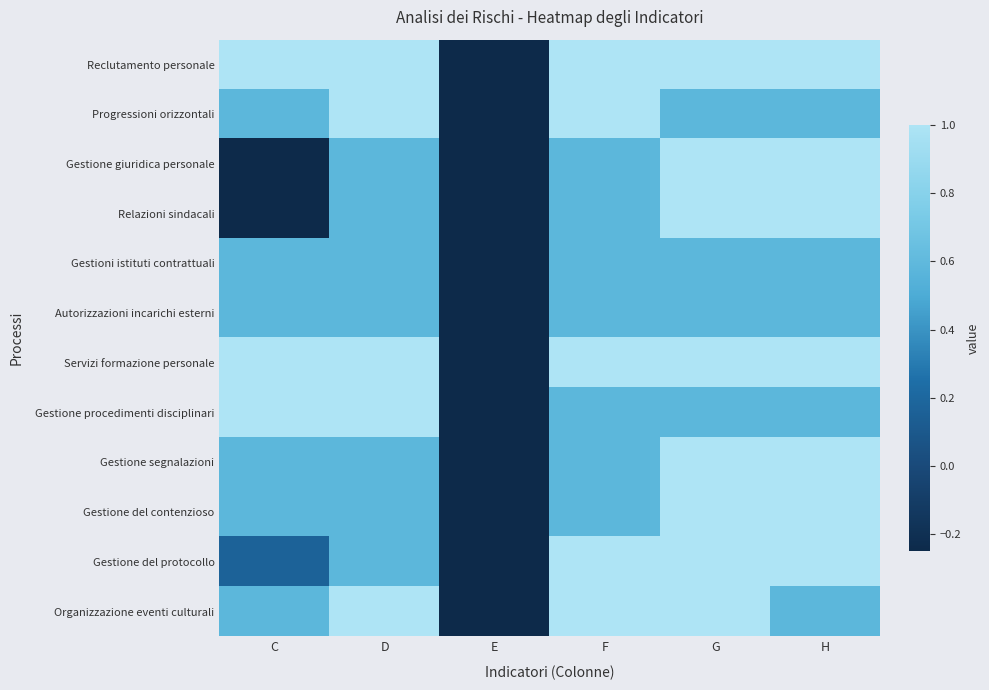

Reading left to right, what are all the values shown in this chart?

Reclutamento personale: C=1.0	D=1.0	E=-0.2	F=1.0	G=1.0	H=1.0
Progressioni orizzontali: C=0.6	D=1.0	E=-0.2	F=1.0	G=0.6	H=0.6
Gestione giuridica personale: C=-0.2	D=0.6	E=-0.2	F=0.6	G=1.0	H=1.0
Relazioni sindacali: C=-0.2	D=0.6	E=-0.2	F=0.6	G=1.0	H=1.0
Gestioni istituti contrattuali: C=0.6	D=0.6	E=-0.2	F=0.6	G=0.6	H=0.6
Autorizzazioni incarichi esterni: C=0.6	D=0.6	E=-0.2	F=0.6	G=0.6	H=0.6
Servizi formazione personale: C=1.0	D=1.0	E=-0.2	F=1.0	G=1.0	H=1.0
Gestione procedimenti disciplinari: C=1.0	D=1.0	E=-0.2	F=0.6	G=0.6	H=0.6
Gestione segnalazioni: C=0.6	D=0.6	E=-0.2	F=0.6	G=1.0	H=1.0
Gestione del contenzioso: C=0.6	D=0.6	E=-0.2	F=0.6	G=1.0	H=1.0
Gestione del protocollo: C=0.2	D=0.6	E=-0.2	F=1.0	G=1.0	H=1.0
Organizzazione eventi culturali: C=0.6	D=1.0	E=-0.2	F=1.0	G=1.0	H=0.6